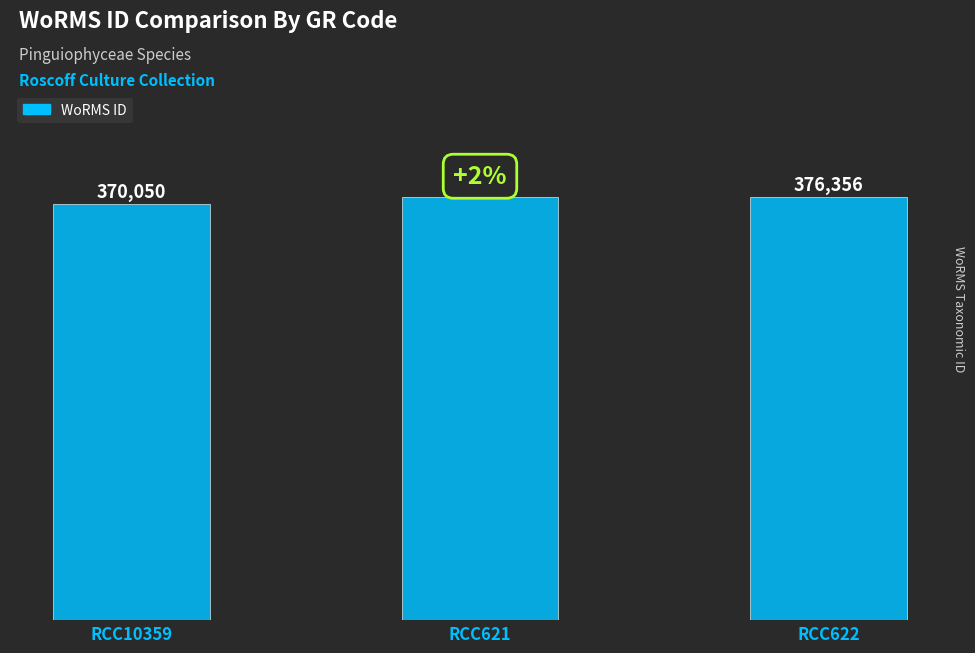

Reading left to right, list all the values displayed in this chart.

370050	376356	376356